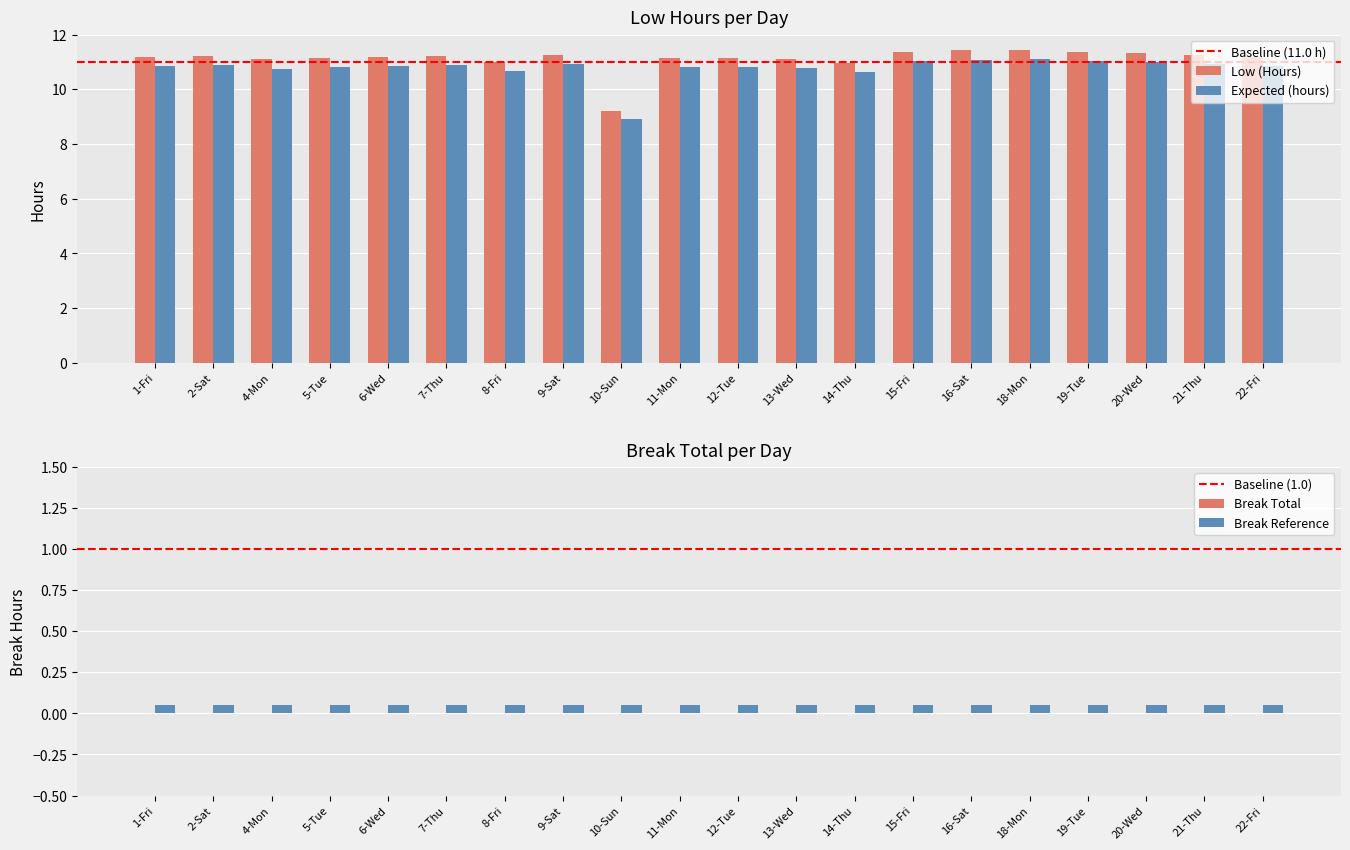

List the labels in order of value, smallest first.

10-Sun, 14-Thu, 8-Fri, 4-Mon, 13-Wed, 11-Mon, 12-Tue, 5-Tue, 22-Fri, 1-Fri, 6-Wed, 7-Thu, 2-Sat, 21-Thu, 9-Sat, 20-Wed, 15-Fri, 19-Tue, 16-Sat, 18-Mon